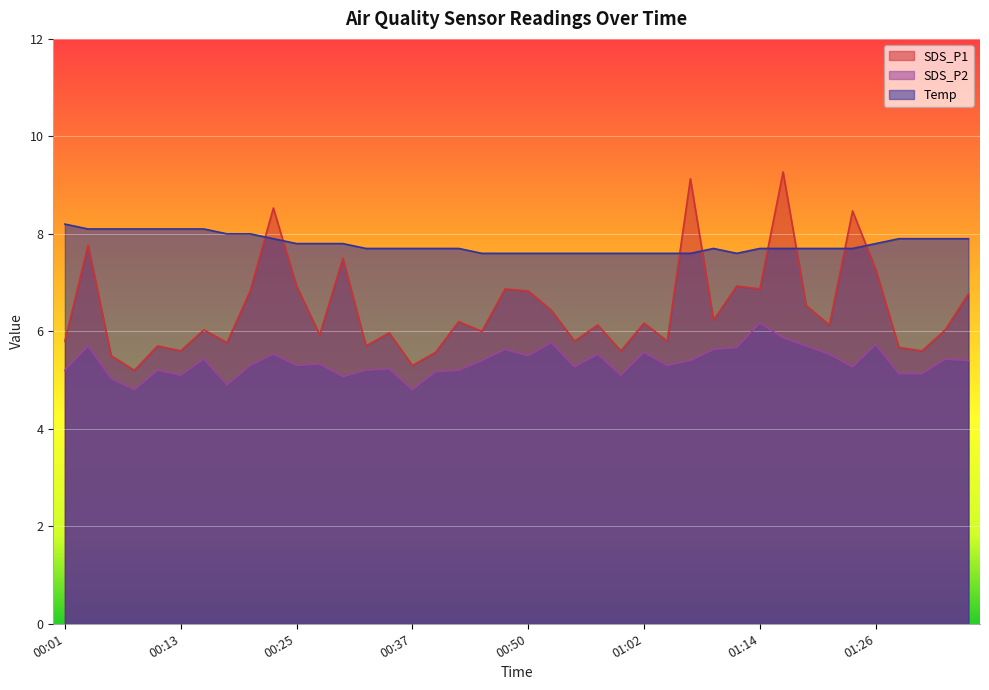

What is the total value across all series at 01:21?

19.4